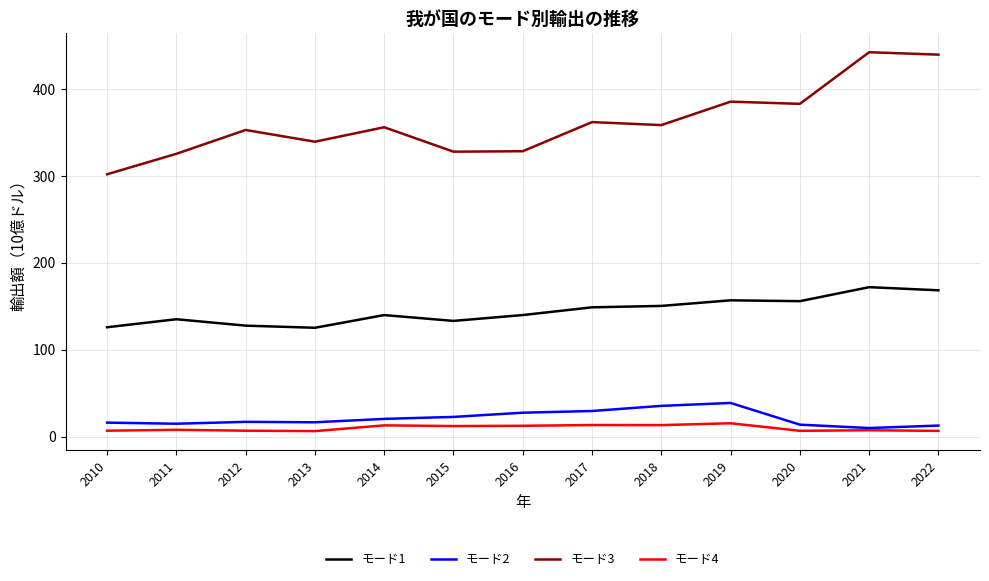

Which series has the largest range (max minus min)?

モード3